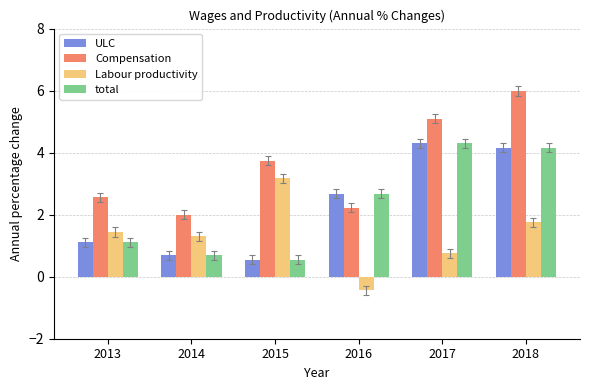

Does the chart contain any negative values?

Yes